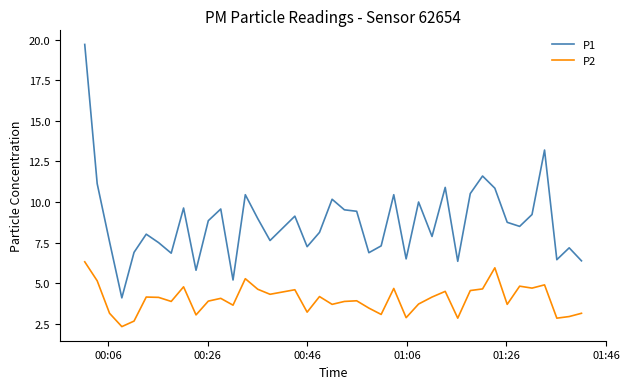

What is the sum of all P1 values?

350.4